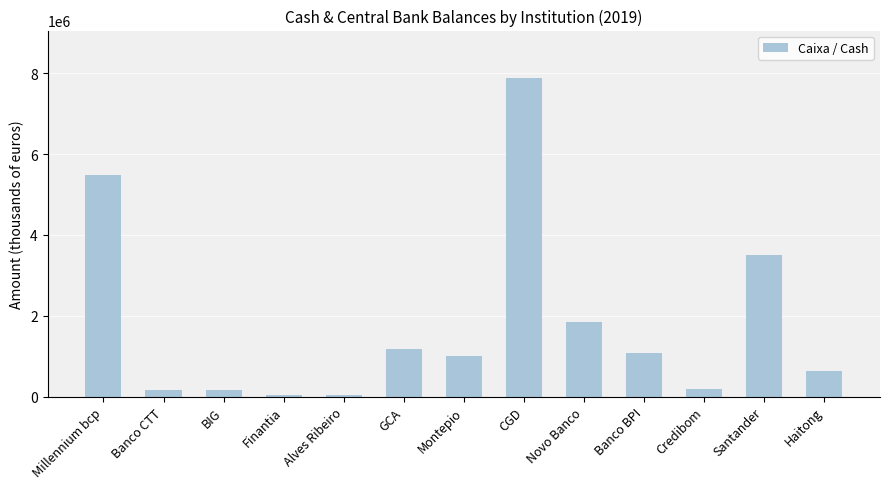

What is the sum of the values at Credibom and Millennium bcp?

5686369